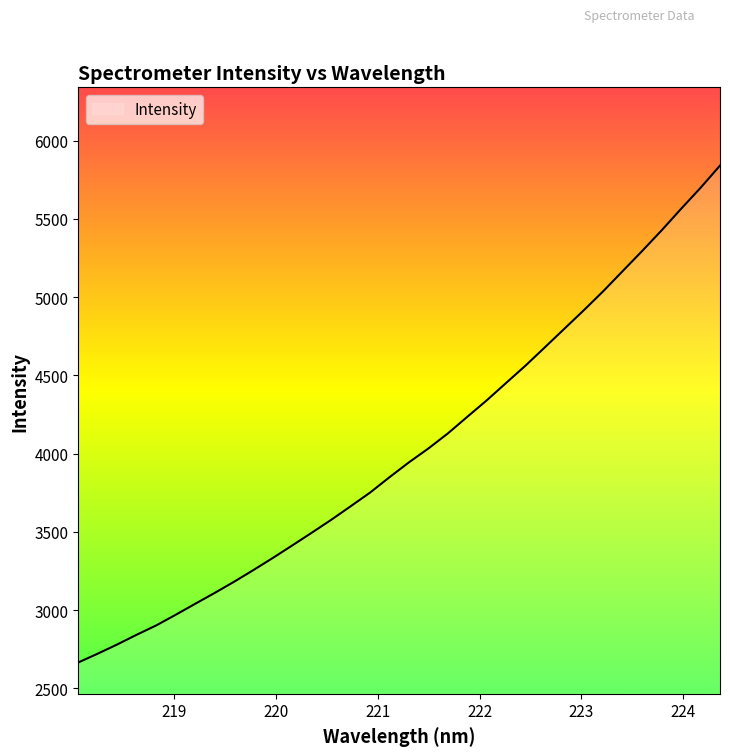

What is the minimum value shown in the chart?

2665.0